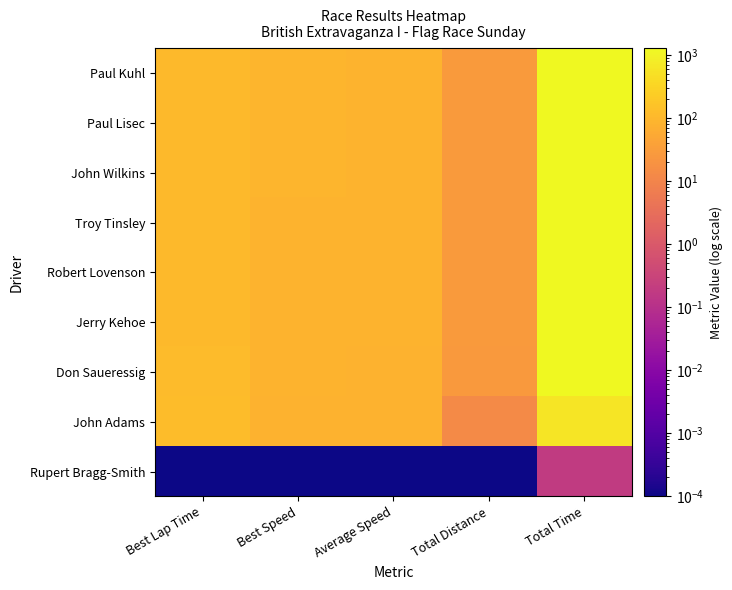

Reading left to right, extract all data points from this chart.

Paul Kuhl: Best Lap Time=106.8	Best Speed=89.0	Average Speed=86.7	Total Distance=29.0	Total Time=1206.5
Paul Lisec: Best Lap Time=108.0	Best Speed=88.0	Average Speed=86.2	Total Distance=29.0	Total Time=1212.6
John Wilkins: Best Lap Time=108.9	Best Speed=87.3	Average Speed=85.0	Total Distance=29.0	Total Time=1229.5
Troy Tinsley: Best Lap Time=109.5	Best Speed=86.8	Average Speed=85.0	Total Distance=29.0	Total Time=1229.8
Robert Lovenson: Best Lap Time=112.0	Best Speed=84.9	Average Speed=82.7	Total Distance=29.0	Total Time=1263.7
Jerry Kehoe: Best Lap Time=112.2	Best Speed=84.7	Average Speed=81.9	Total Distance=29.0	Total Time=1276.5
Don Saueressig: Best Lap Time=115.2	Best Speed=82.5	Average Speed=77.2	Total Distance=26.4	Total Time=1231.0
John Adams: Best Lap Time=120.2	Best Speed=79.1	Average Speed=76.8	Total Distance=13.2	Total Time=618.7
Rupert Bragg-Smith: Best Lap Time=0.0	Best Speed=0.0	Average Speed=0.0	Total Distance=0.0	Total Time=0.2